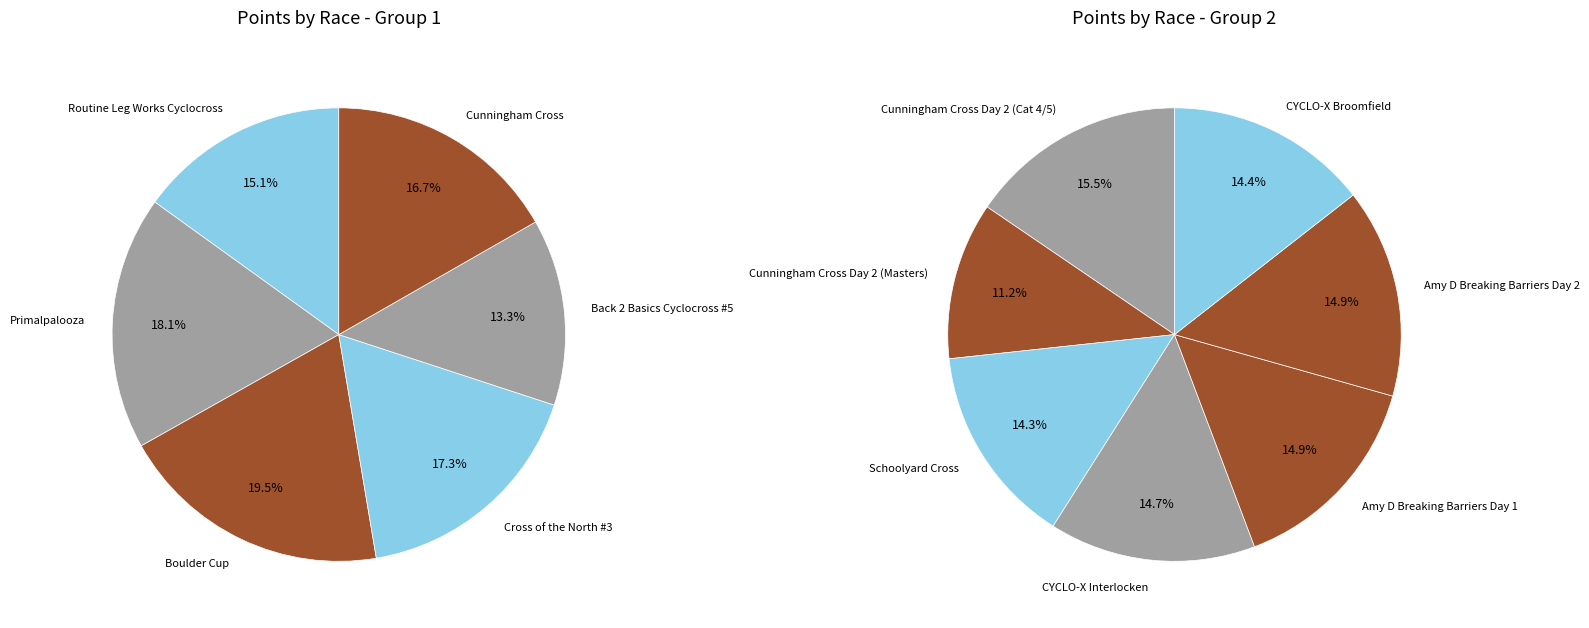

Between CYCLO-X Interlocken and Boulder Cup, which is larger?

Boulder Cup